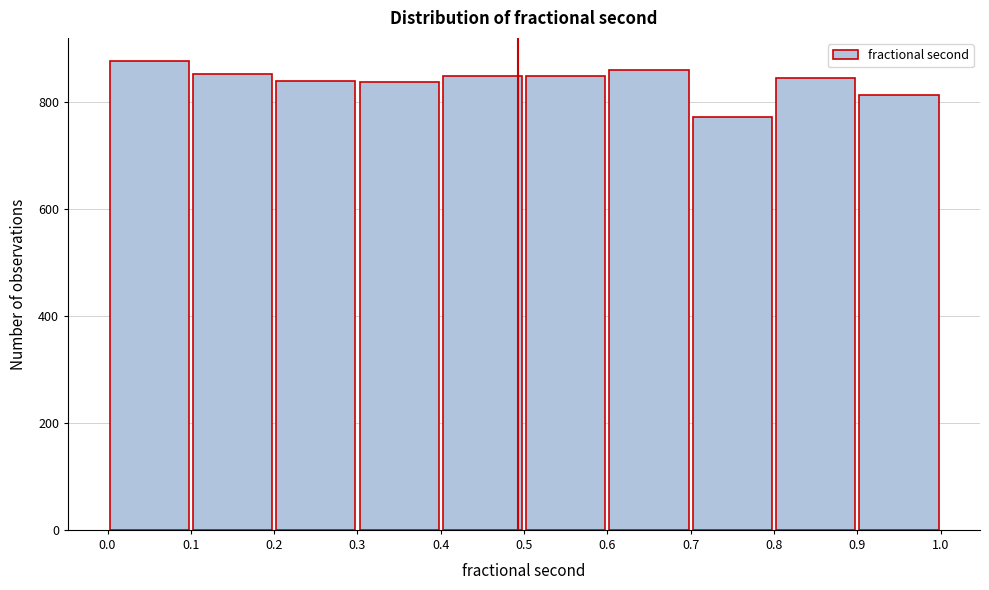

Reading left to right, transcribe this chart: for each bar, give the range it covers on the x-axis and its height. The values are not printed on the chart, so give them approximately, as read against the axis.

0.0 to 0.1: 880
0.1 to 0.2: 860
0.2 to 0.3: 840
0.3 to 0.4: 840
0.4 to 0.5: 840
0.5 to 0.6: 840
0.6 to 0.7: 860
0.7 to 0.8: 780
0.8 to 0.9: 840
0.9 to 1.0: 820